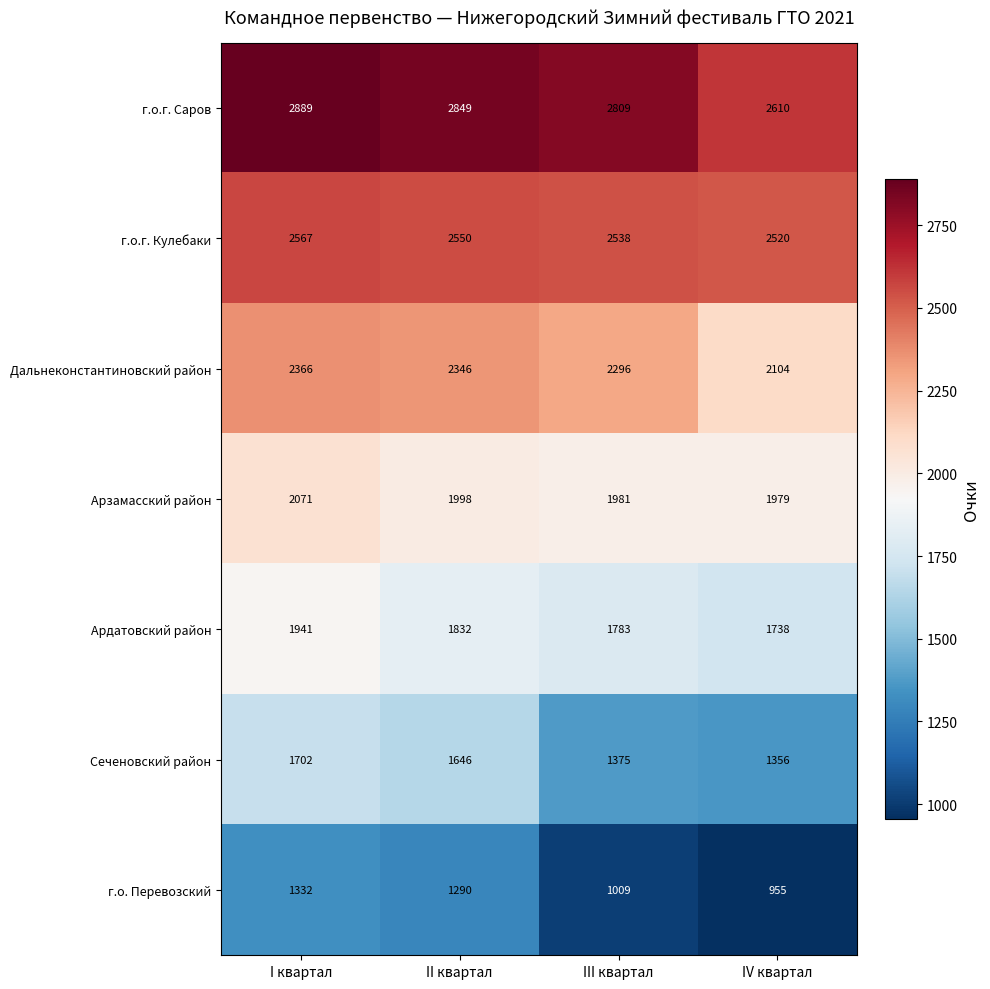

What is the minimum value shown in the chart?

955